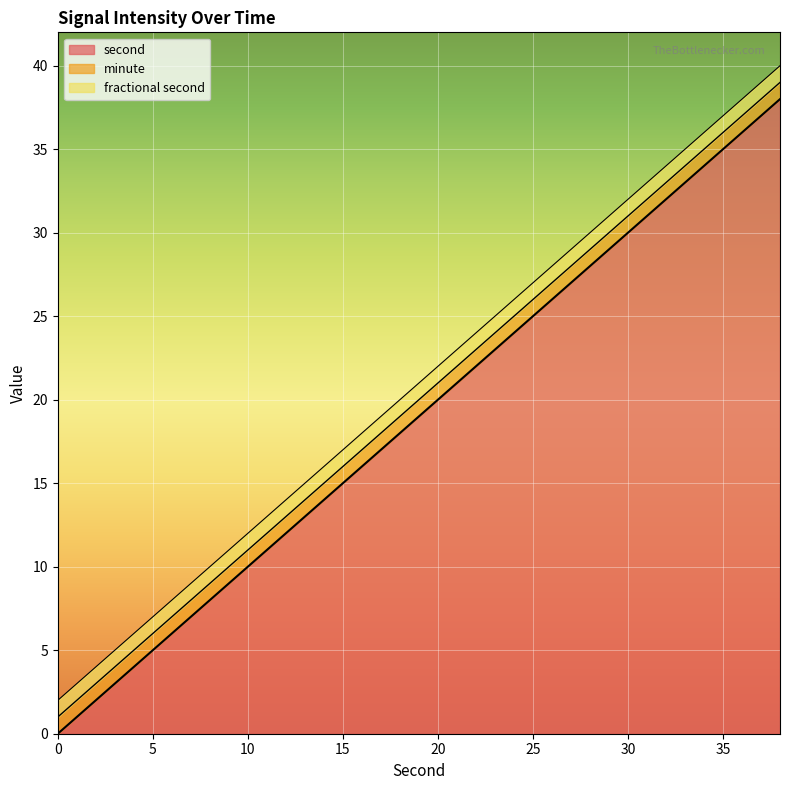

Is the value of minute at 6 greater than the value of fractional second at 22?

No